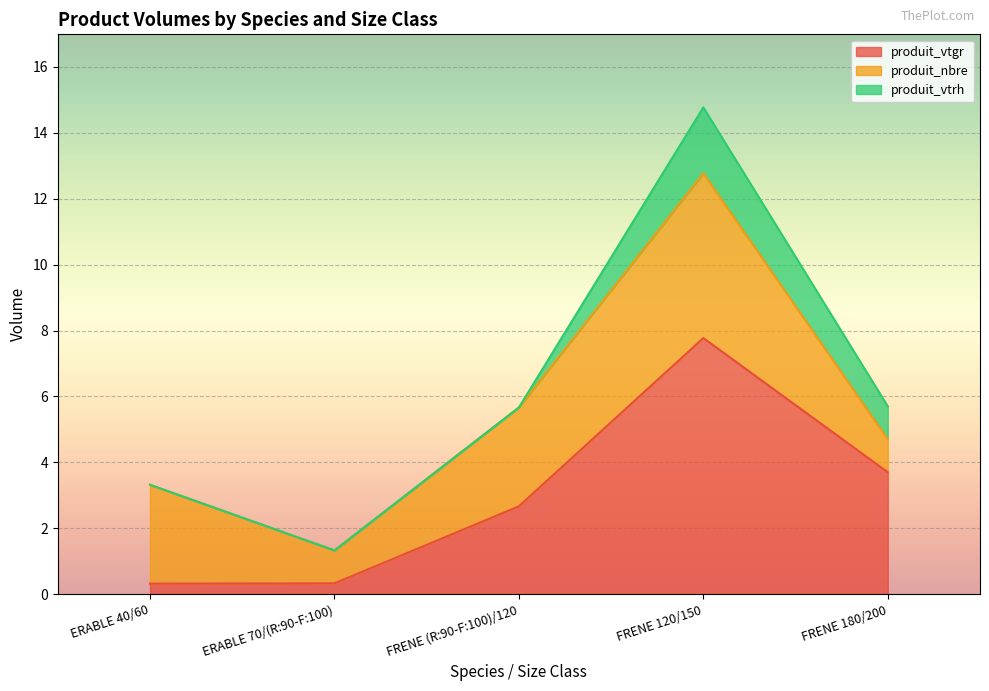

Which series has the widest spread of values?

produit_vtgr